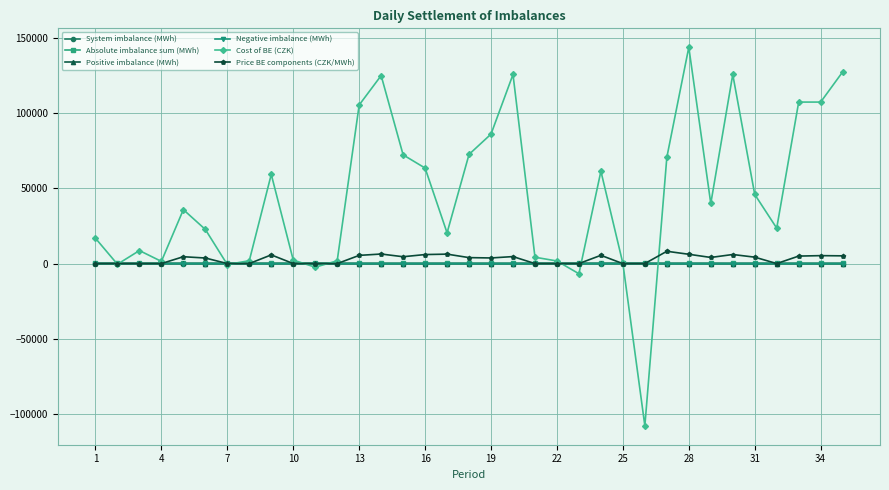

Does the chart display data point markers on the line(s)?

Yes